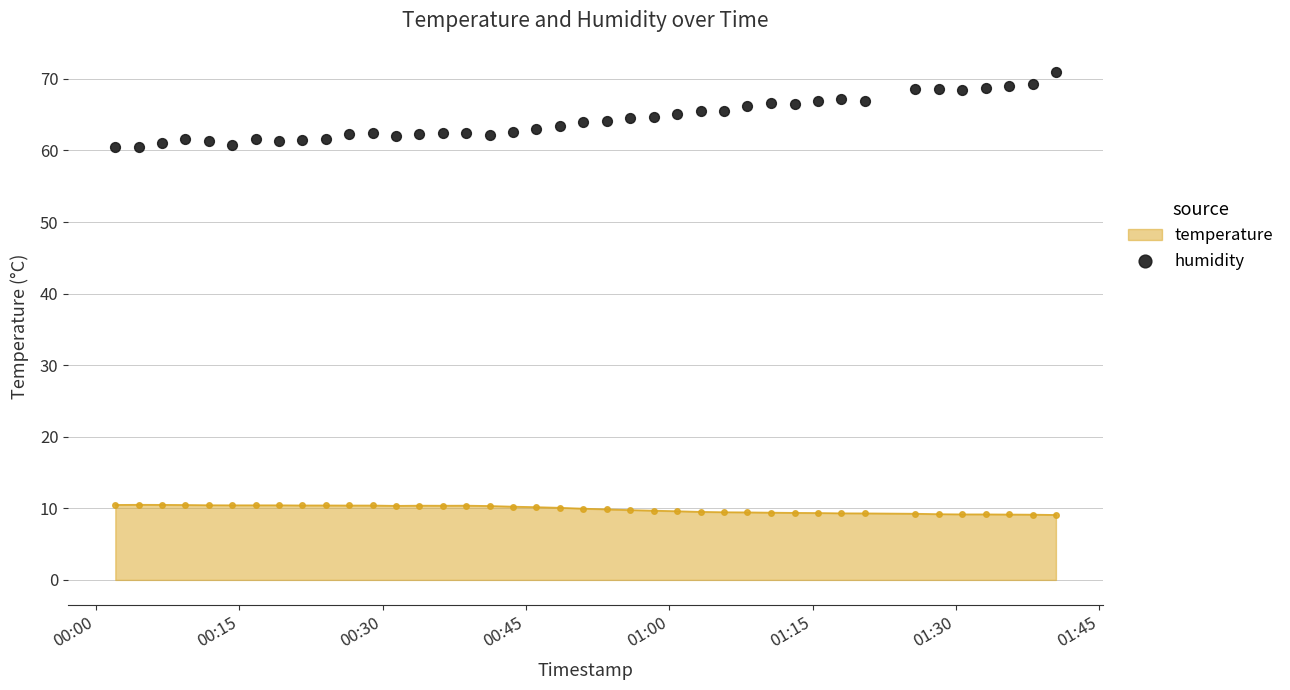

What is the lowest value of the temperature series?

9.1